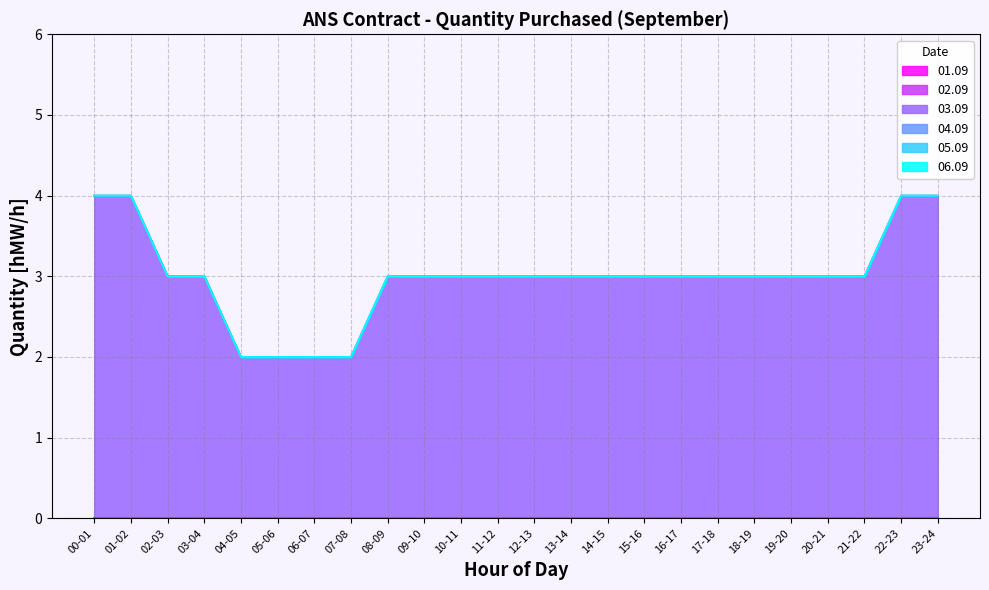

Which series changed the most between 07-08 and 16-17?

03.09